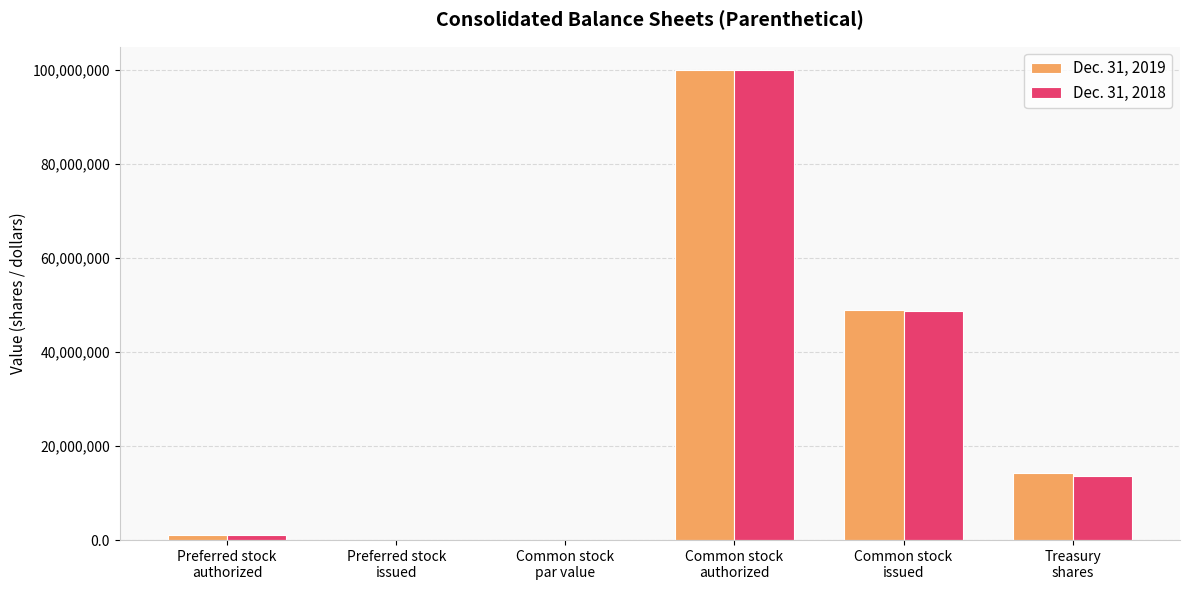

What is the sum of all Dec. 31, 2018 values?

163397493.1